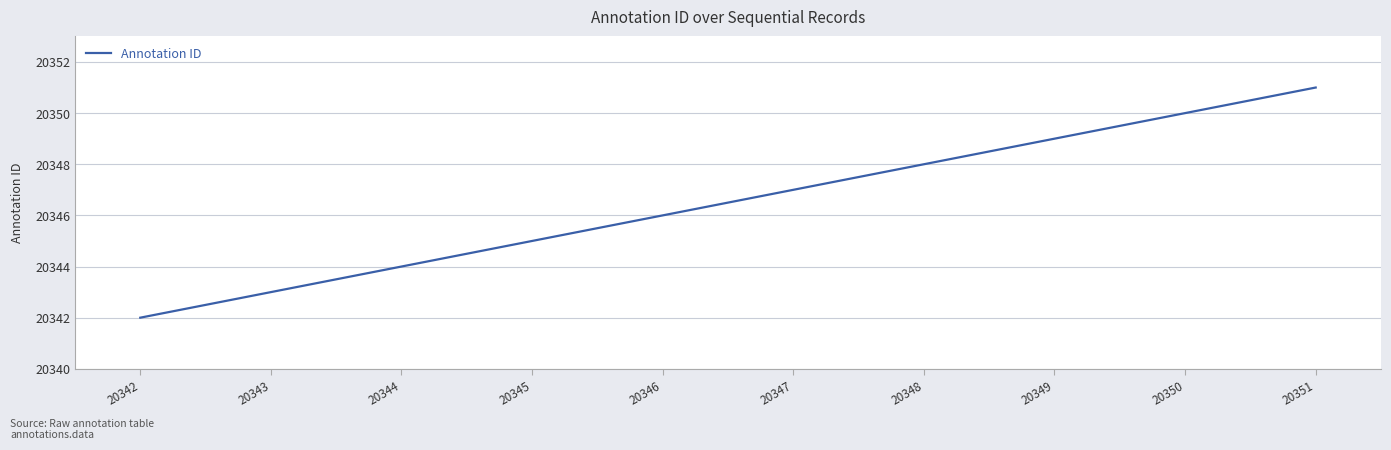

What is the smallest value displayed?

20342